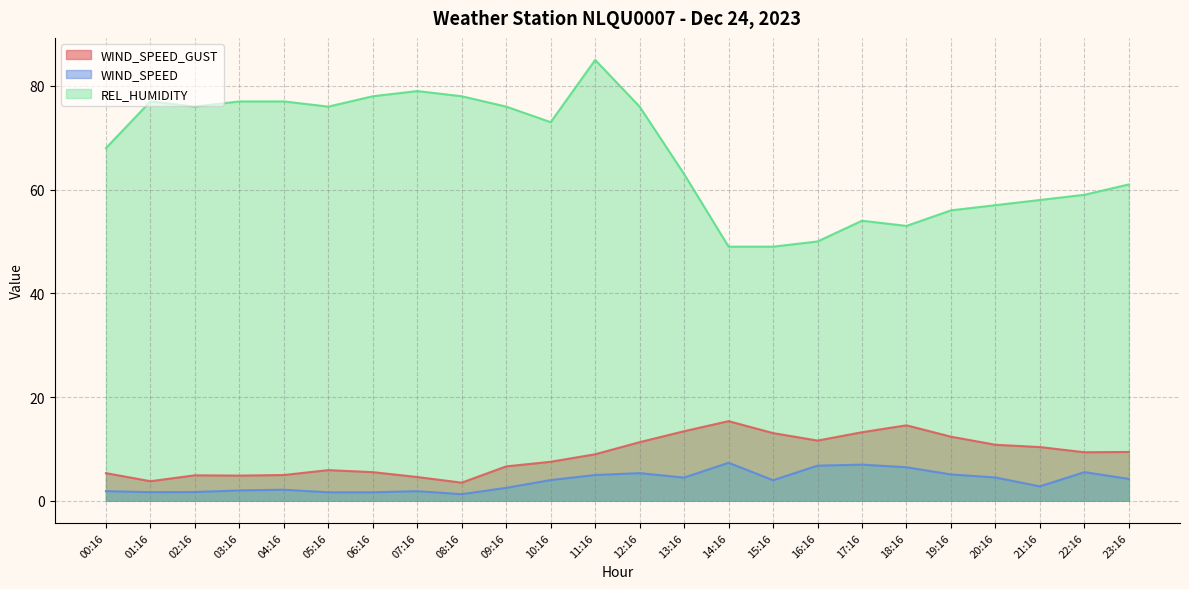

Rank the categories by REL_HUMIDITY value from highest to lowest.

11:16, 07:16, 06:16, 08:16, 01:16, 03:16, 04:16, 02:16, 05:16, 09:16, 12:16, 10:16, 00:16, 13:16, 23:16, 22:16, 21:16, 20:16, 19:16, 17:16, 18:16, 16:16, 14:16, 15:16